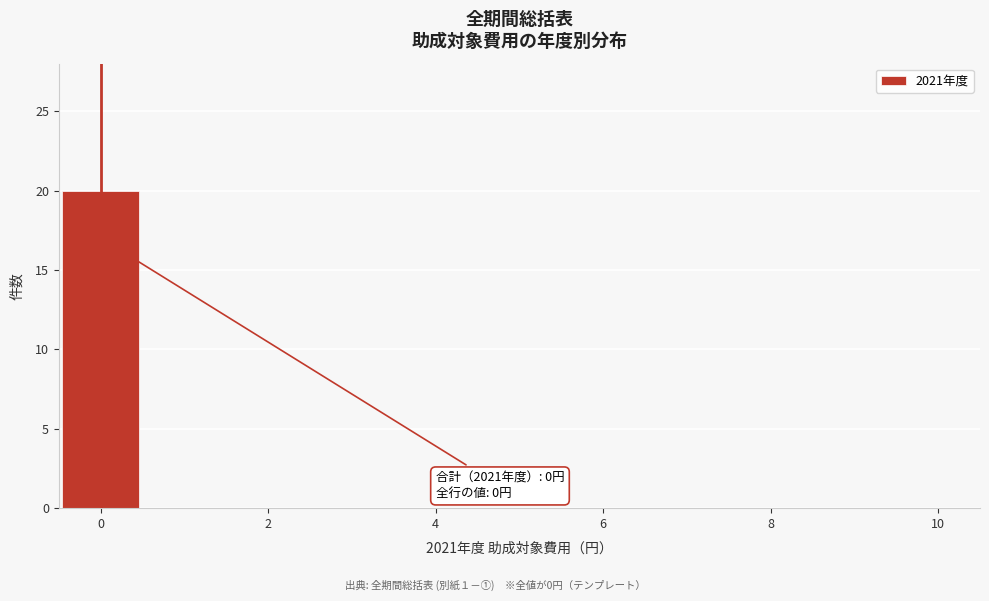

Over which range of the x-axis is the bar tallest?

-0.5 to 0.5